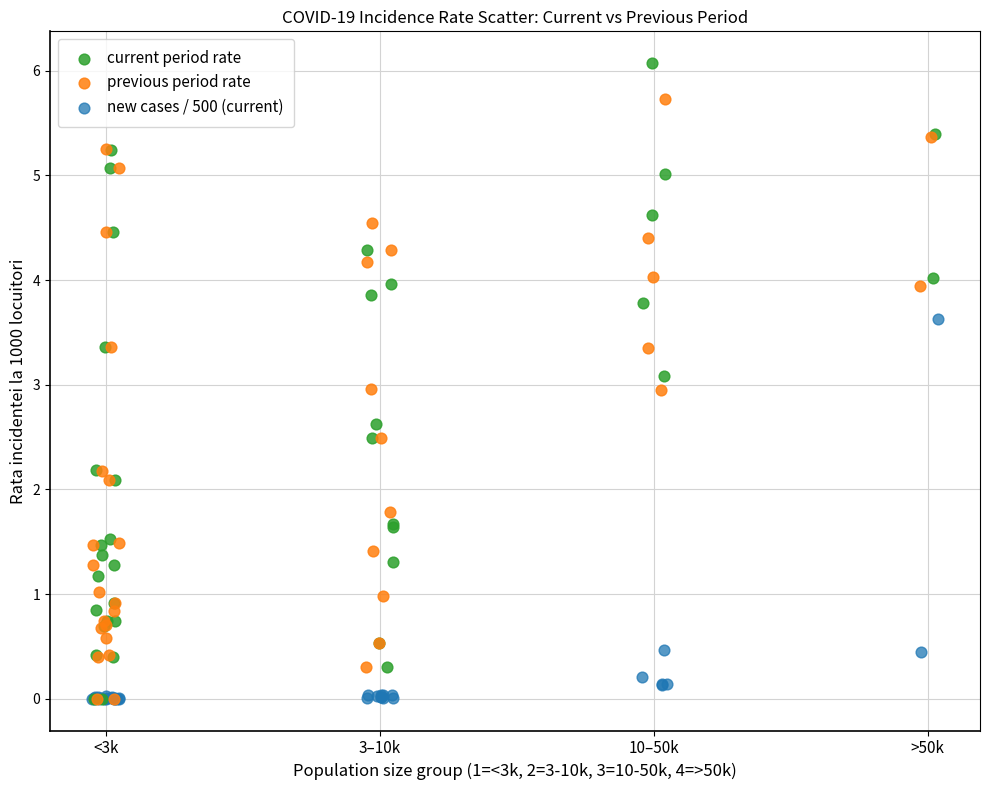

Which series reaches the maximum Y coordinate?

current period rate